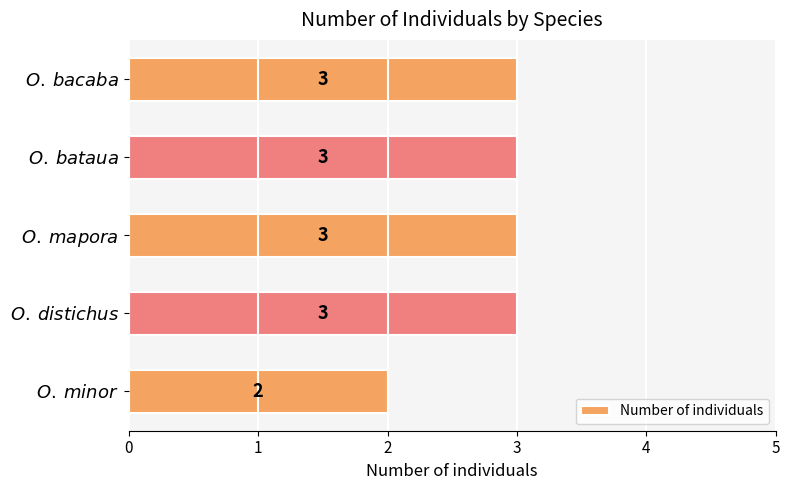

Reading top to bottom, list all the values displayed in this chart.

3	3	3	3	2